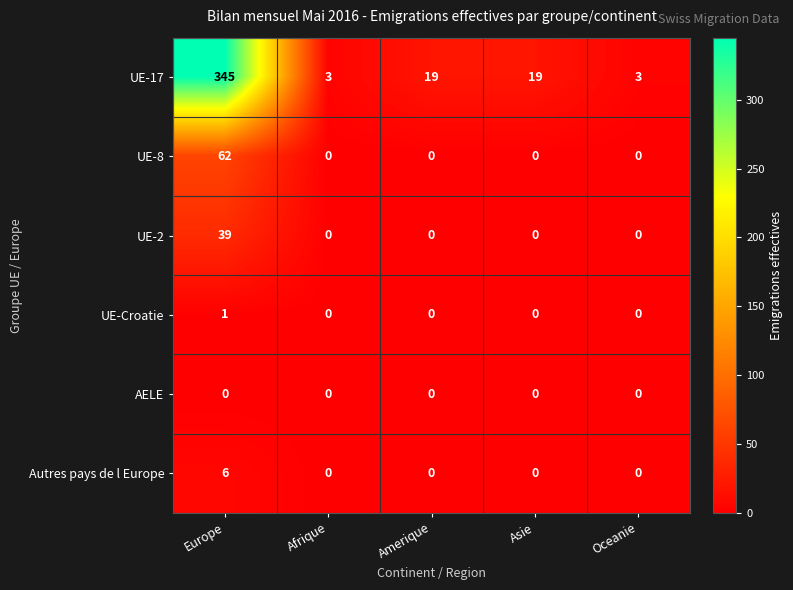

What is the difference between the Autres pays de l Europe values at Afrique and Europe?

6